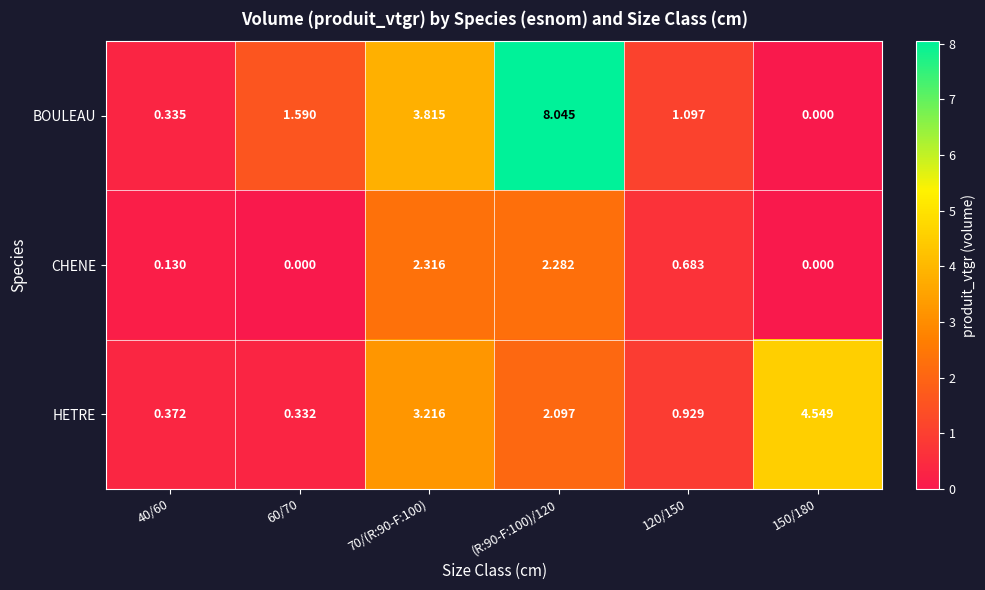

List the series in order of their overall mean, lowest first.

CHENE, HETRE, BOULEAU